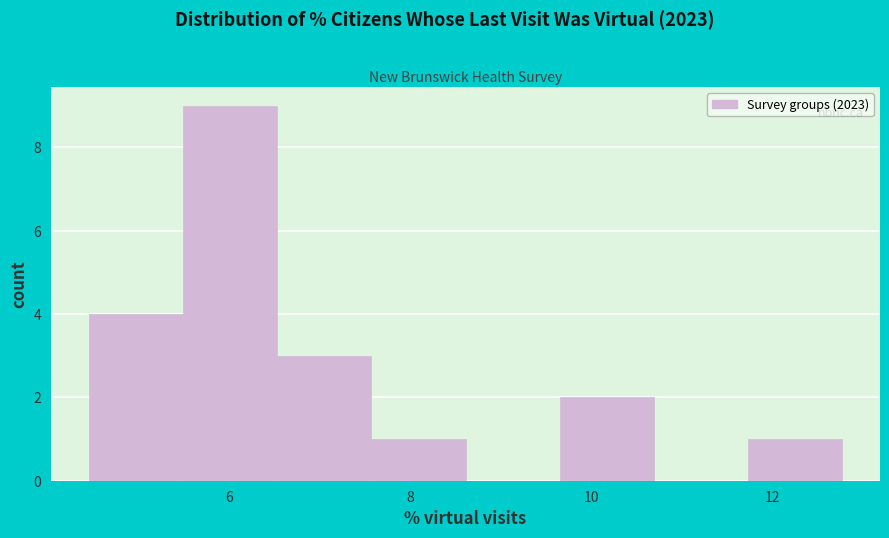

Reading left to right, list every bar in this chart as the range it spans on the x-axis followed by its height. Neither the bar edges nor the heights are printed on the chart, so give them approximately, as read against the axes.

4.4 to 5.4: 4
5.4 to 6.6: 9
6.6 to 7.6: 3
7.6 to 8.6: 1
8.6 to 9.6: 0
9.6 to 10.6: 2
10.6 to 11.8: 0
11.8 to 12.8: 1